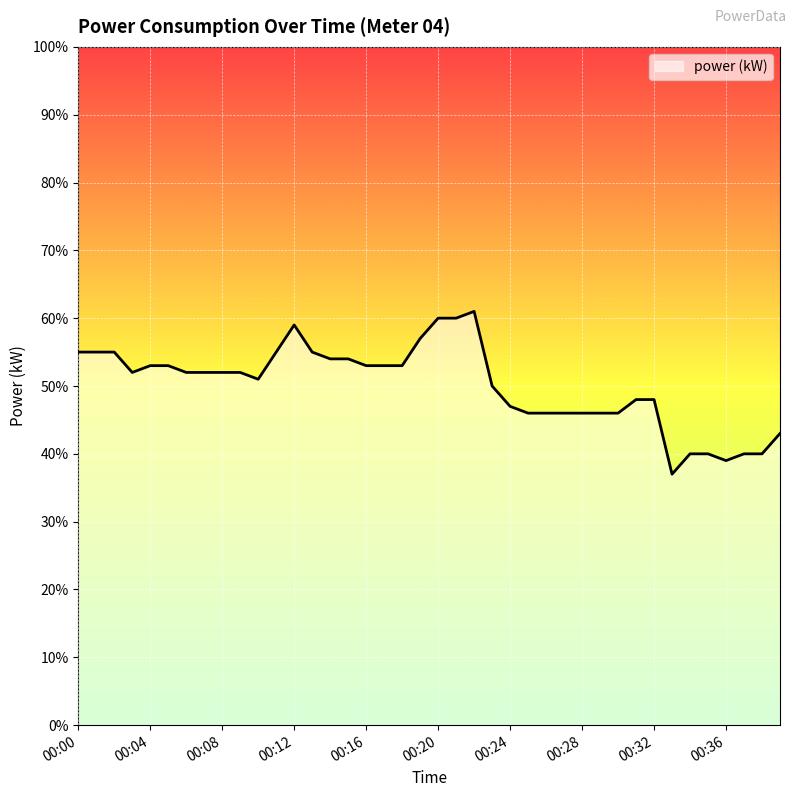

Reading left to right, transcribe all the data shown in this chart.

00:00=0.6	00:01=0.6	00:02=0.6	00:03=0.5	00:04=0.5	00:05=0.5	00:06=0.5	00:07=0.5	00:08=0.5	00:09=0.5	00:10=0.5	00:11=0.6	00:12=0.6	00:13=0.6	00:14=0.5	00:15=0.5	00:16=0.5	00:17=0.5	00:18=0.5	00:19=0.6	00:20=0.6	00:21=0.6	00:22=0.6	00:23=0.5	00:24=0.5	00:25=0.5	00:26=0.5	00:27=0.5	00:28=0.5	00:29=0.5	00:30=0.5	00:31=0.5	00:32=0.5	00:33=0.4	00:34=0.4	00:35=0.4	00:36=0.4	00:37=0.4	00:38=0.4	00:39=0.4